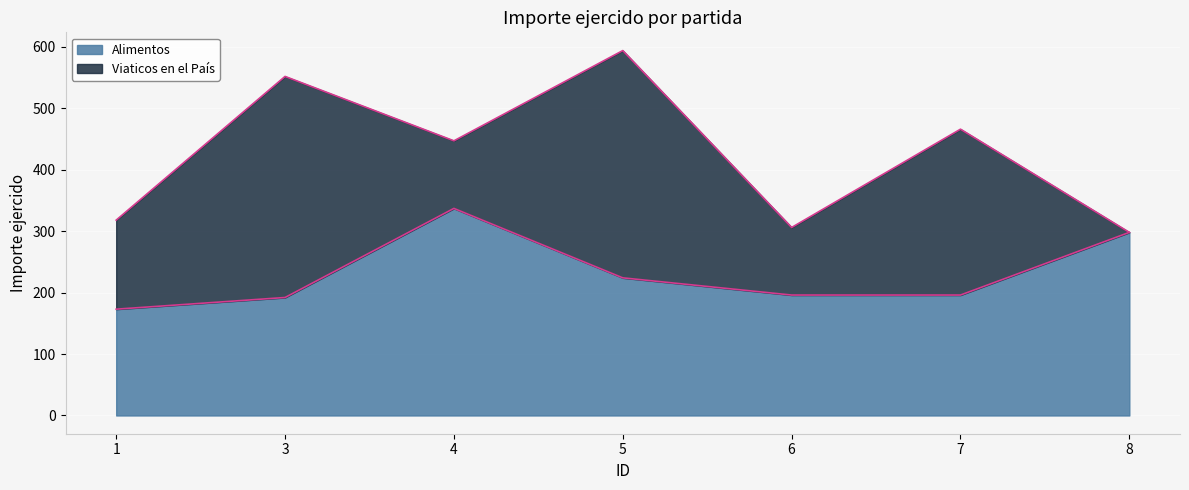

What is the minimum value shown in the chart?

173